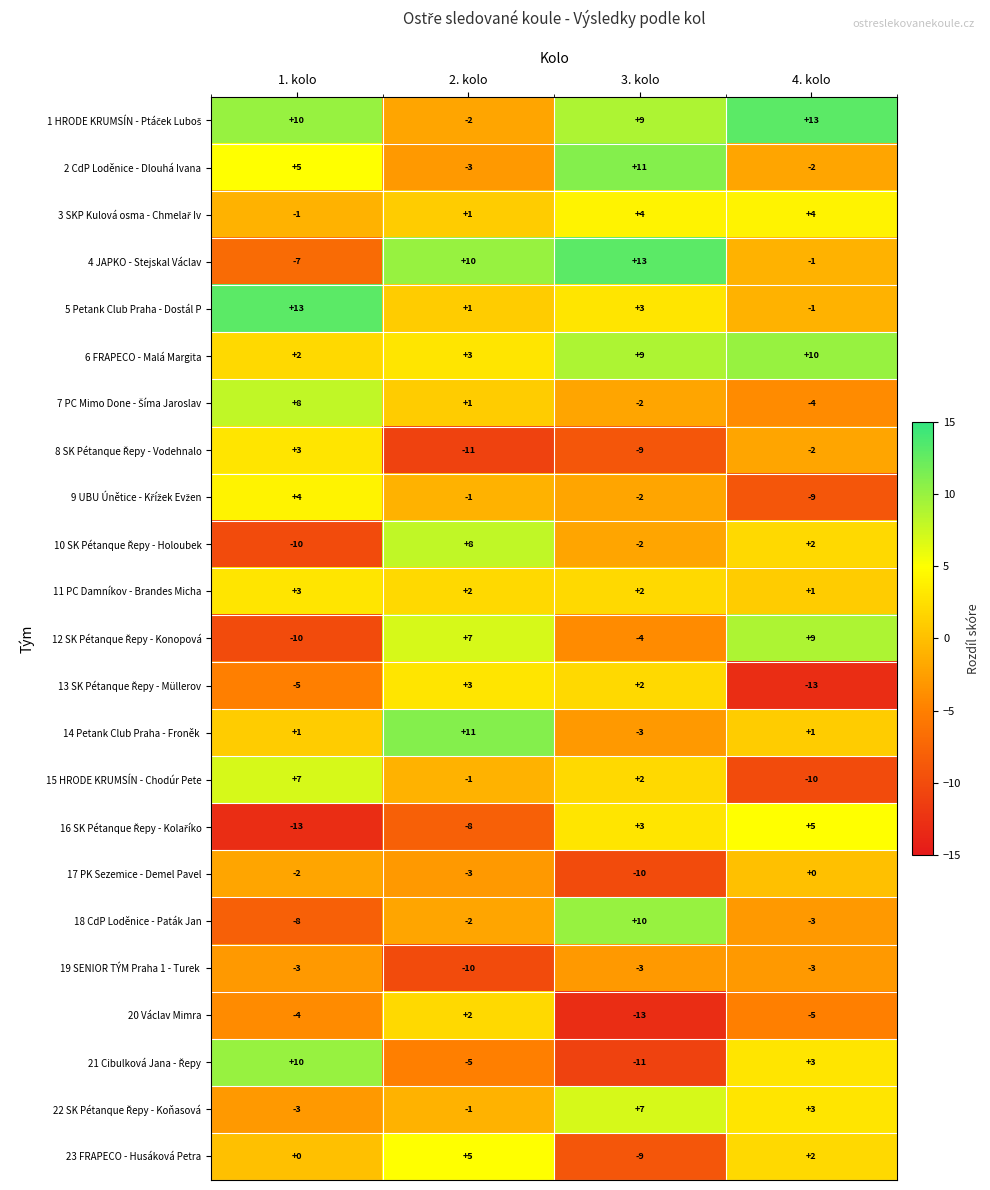

The 6 FRAPECO - Malá Margita series shows 3 at 1. kolo. True or false?

False